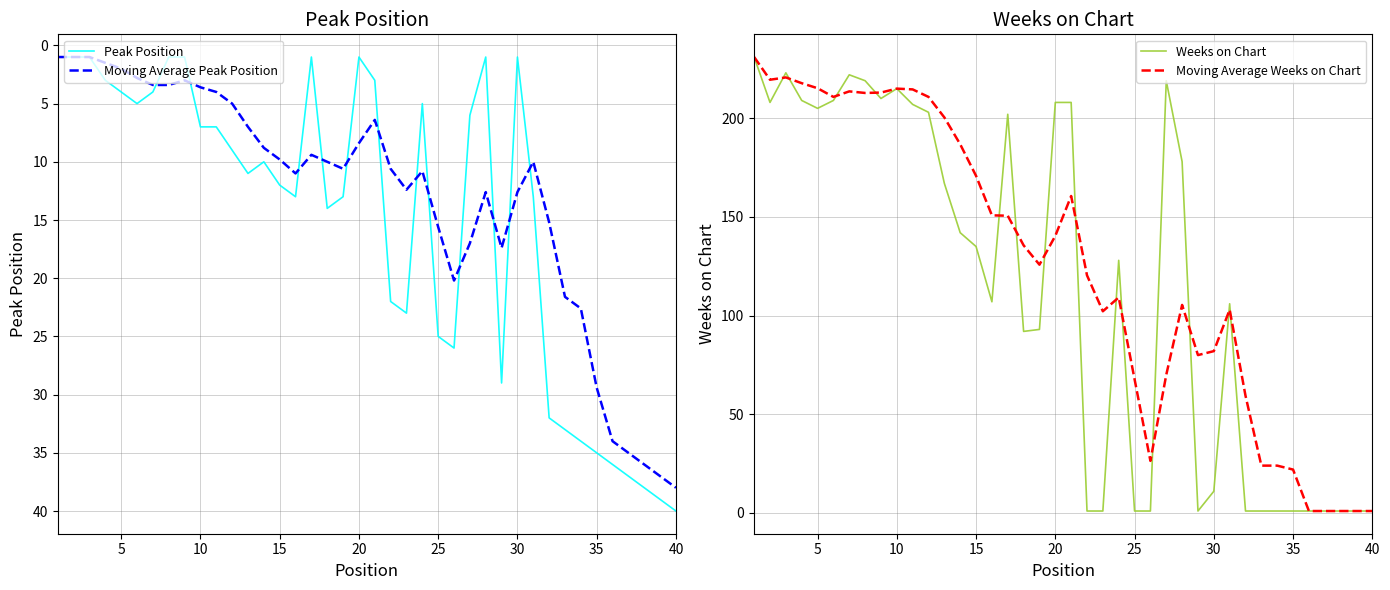

What is the minimum value for Moving Average Peak Position?

1.0